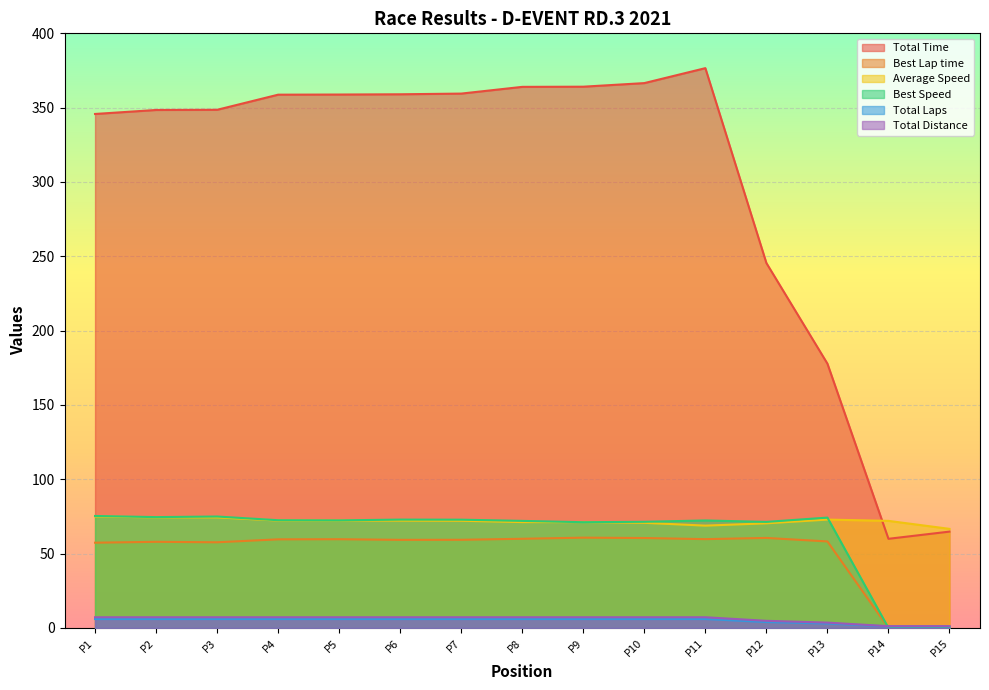

Rank the series by their maximum value, from lowest to highest.

Total Laps, Total Distance, Best Lap time, Average Speed, Best Speed, Total Time